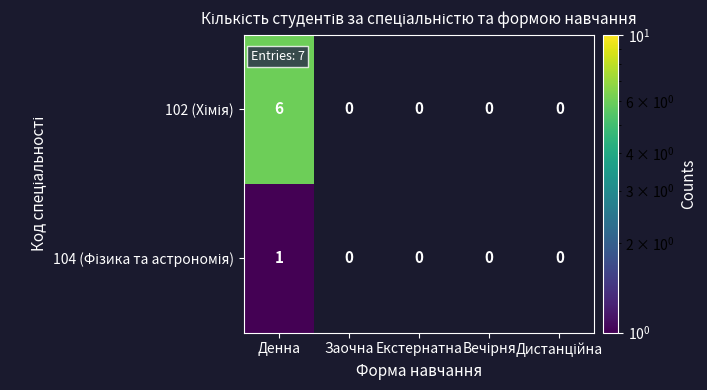

The value of 102 (Хімія) at Денна is 6.0. True or false?

True